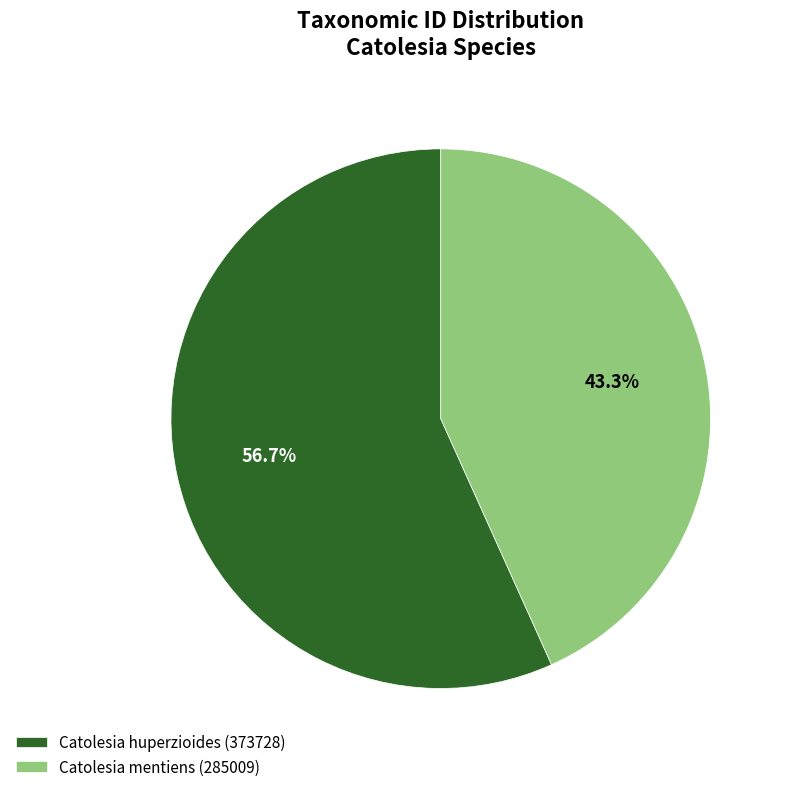

The Catolesia huperzioides (373728) slice represents 57% of the pie. True or false?

True